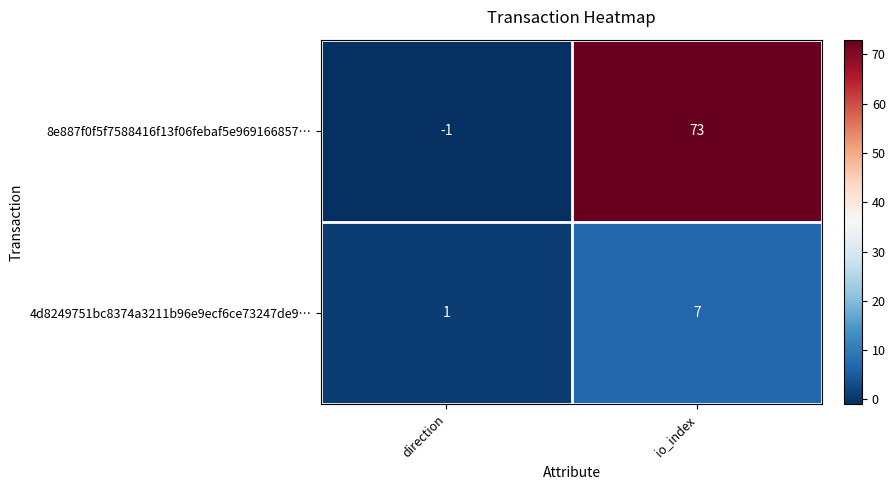

Reading right to left, list all the values displayed in this chart.

8e887f0f5f7588416f13f06febaf5e969166857…: io_index=73	direction=-1
4d8249751bc8374a3211b96e9ecf6ce73247de9…: io_index=7	direction=1